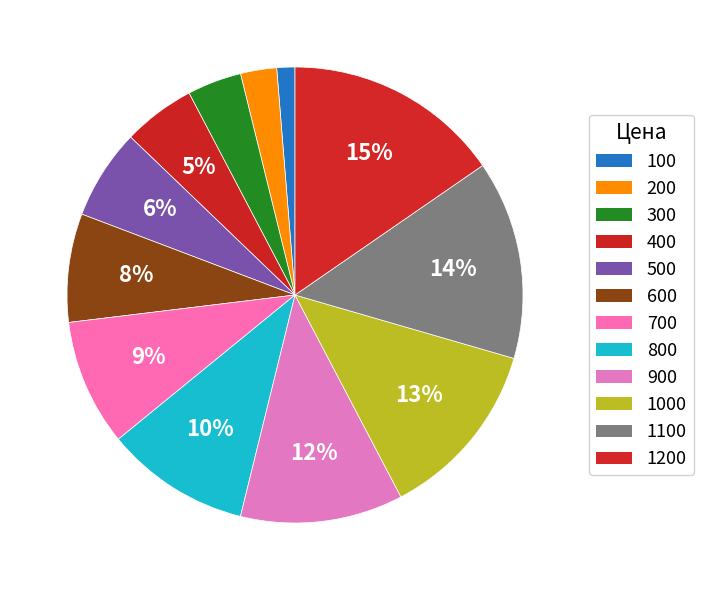

Which slice is the smallest?

100